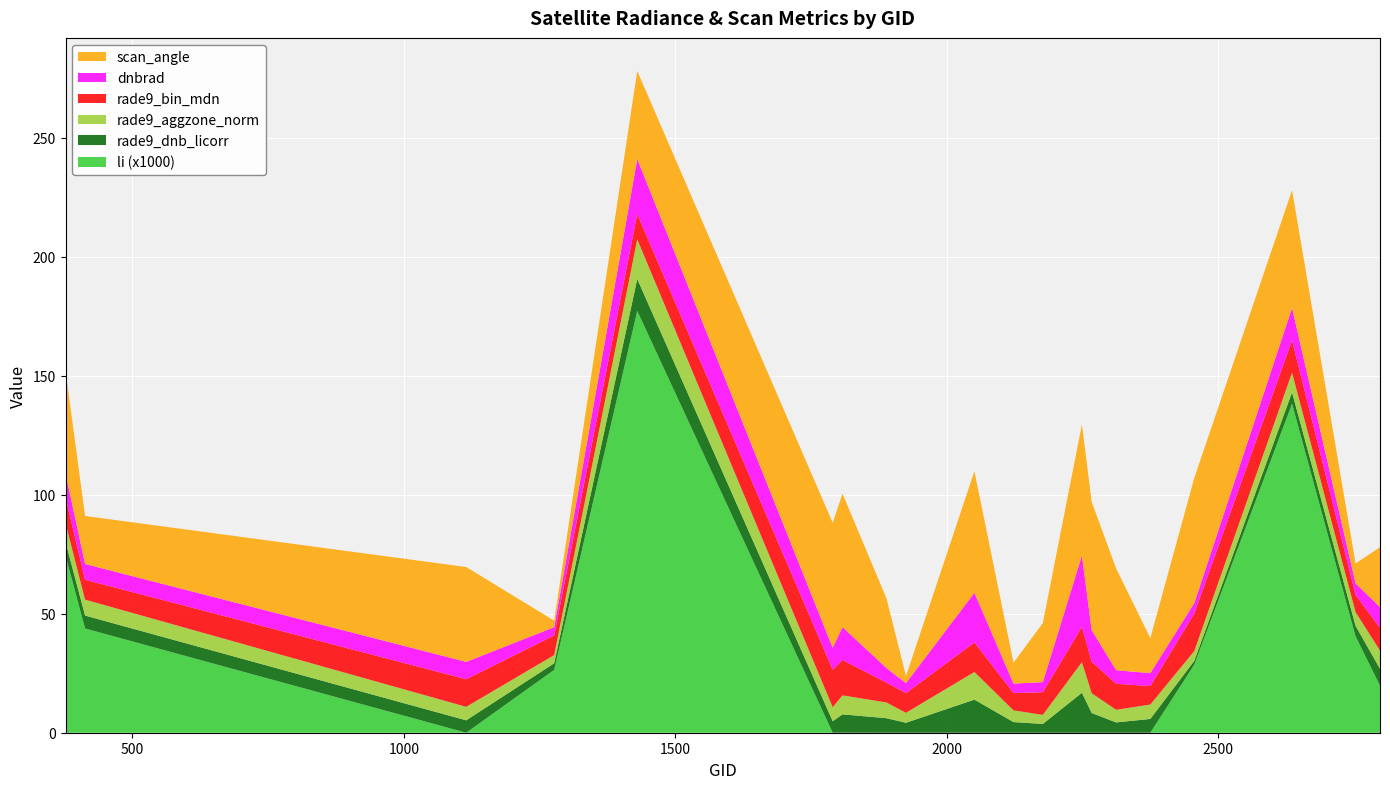

Reading left to right, what are all the values shown in this chart?

dnbrad: 377=10.1	413=6.6	1115=7.3	1277=3.4	1430=23.1	1790=9.2	1808=13.8	1889=6.1	1925=4.2	2051=20.9	2123=3.9	2177=4.2	2249=30.0	2267=13.3	2312=5.7	2375=5.4	2456=4.4	2636=13.6	2753=4.8	2798=8.8
scan_angle: 377=43.0	413=20.2	1115=39.8	1277=2.7	1430=37.0	1790=52.5	1808=56.1	1889=29.3	1925=3.0	2051=51.1	2123=8.7	2177=24.8	2249=55.0	2267=53.8	2312=42.7	2375=14.7	2456=52.6	2636=49.5	2753=8.4	2798=25.1
rade9_bin_mdn: 377=10.9	413=8.4	1115=11.6	1277=8.3	1430=10.7	1790=15.8	1808=14.9	1889=8.4	1925=8.3	2051=12.4	2123=7.3	2177=9.5	2249=14.8	2267=13.3	2312=10.9	2375=7.8	2456=15.8	2636=13.6	2753=7.3	2798=9.5
rade9_aggzone_norm: 377=7.9	413=6.7	1115=5.7	1277=3.4	1430=16.7	1790=5.9	1808=8.0	1889=6.6	1925=4.2	2051=11.6	2123=4.9	2177=3.8	2249=12.9	2267=8.3	2312=5.3	2375=6.0	2456=4.1	2636=8.3	2753=5.8	2798=7.6
rade9_dnb_licorr: 377=5.8	413=5.4	1115=5.2	1277=2.8	1430=13.4	1790=4.8	1808=7.7	1889=6.1	1925=4.2	2051=13.9	2123=4.5	2177=3.7	2249=16.8	2267=8.3	2312=4.3	2375=5.8	2456=1.6	2636=4.7	2753=4.4	2798=7.1
li: 377=0.1	413=0.0	1115=0.0	1277=0.0	1430=0.2	1790=0.0	1808=0.0	1889=0.0	1925=0.0	2051=0.0	2123=0.0	2177=0.0	2249=0.0	2267=0.0	2312=0.0	2375=0.0	2456=0.0	2636=0.1	2753=0.0	2798=0.0